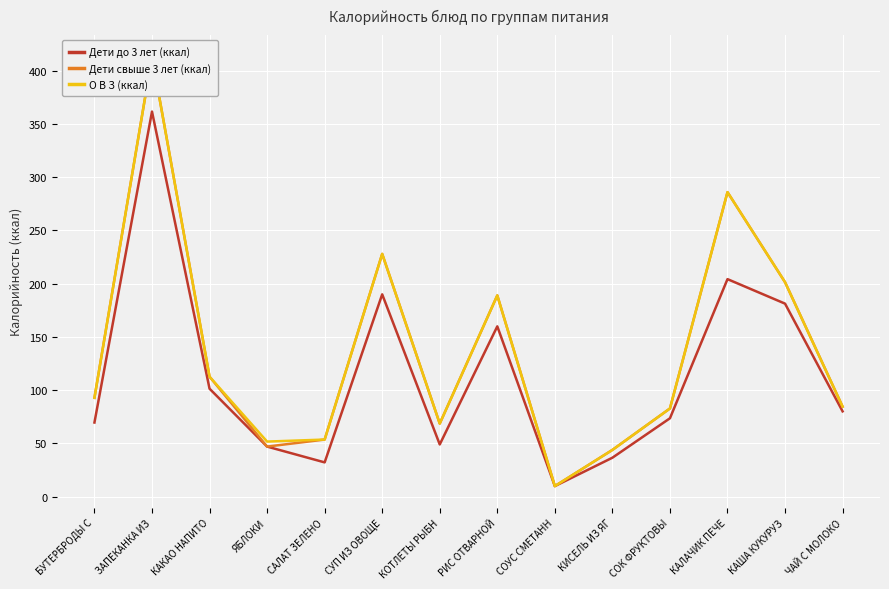

Reading left to right, transcribe all the data shown in this chart.

Дети до 3 лет (ккал): 69.6	361.7	101.4	47.0	32.2	190.0	49.0	159.9	9.9	36.5	73.6	204.3	181.3	80.1
Дети свыше 3 лет (ккал): 92.8	413.3	112.6	47.0	53.6	228.0	68.6	189.0	9.9	43.9	82.8	286.0	201.4	84.5
О В З (ккал): 92.8	413.3	112.6	51.7	53.6	228.0	68.6	189.0	9.9	43.9	82.8	286.0	201.4	84.5